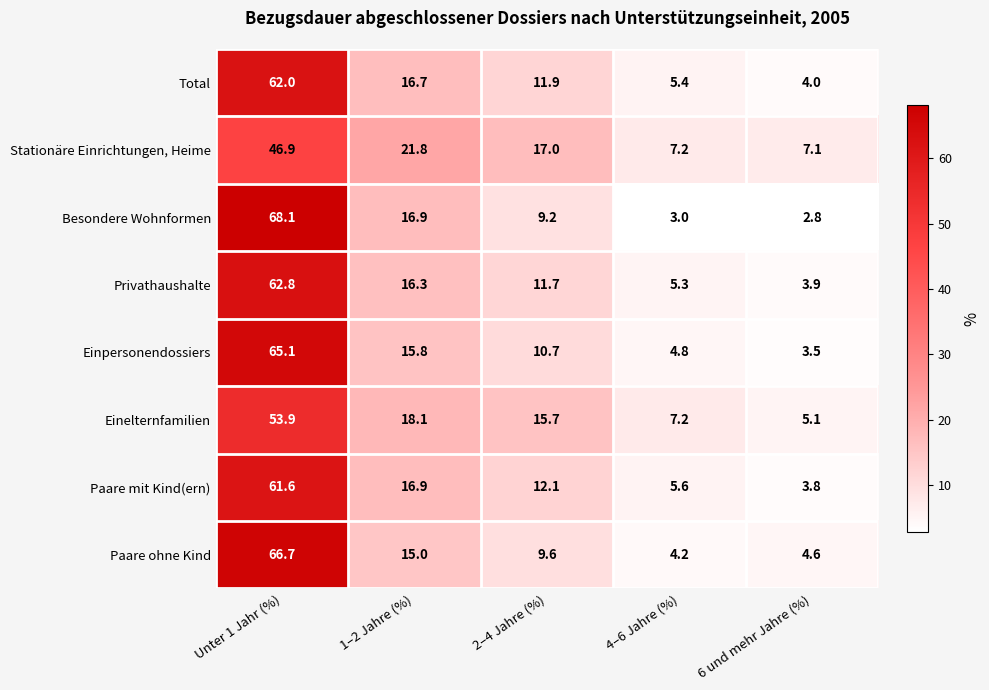

What is the smallest value displayed?

2.8